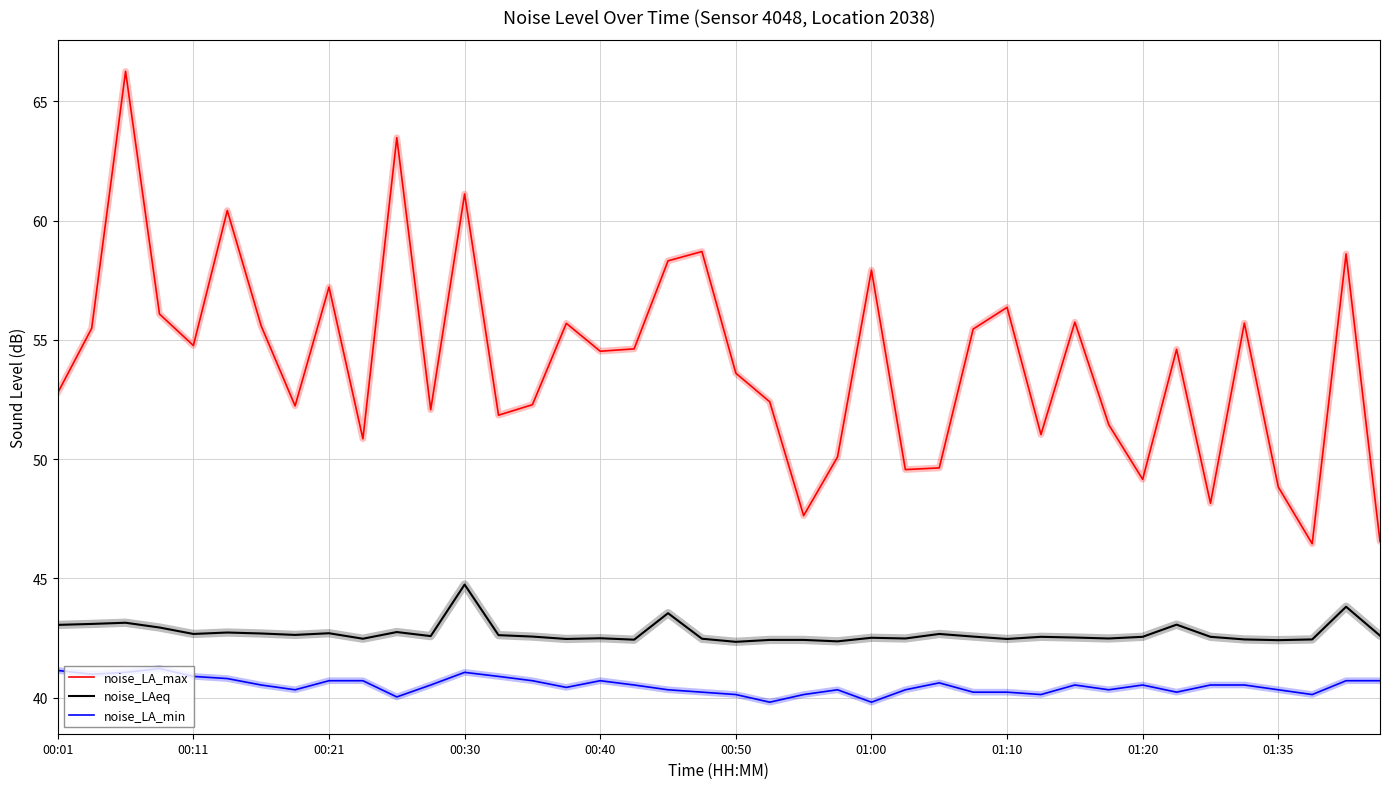

Which series has the largest total across all categories?

noise_LA_max